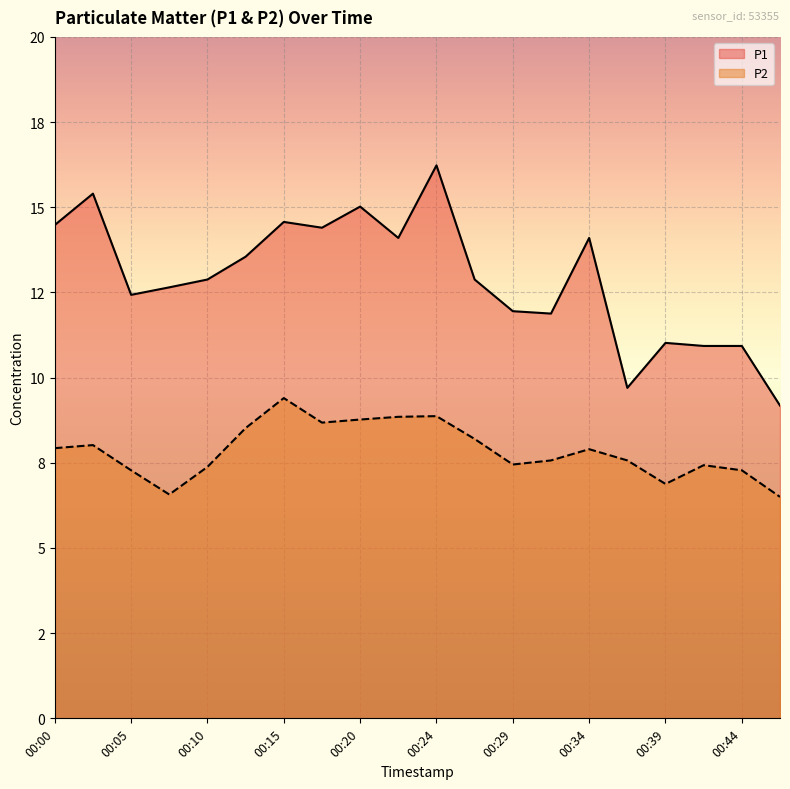

True or false: P1 and P2 intersect in this chart.

False